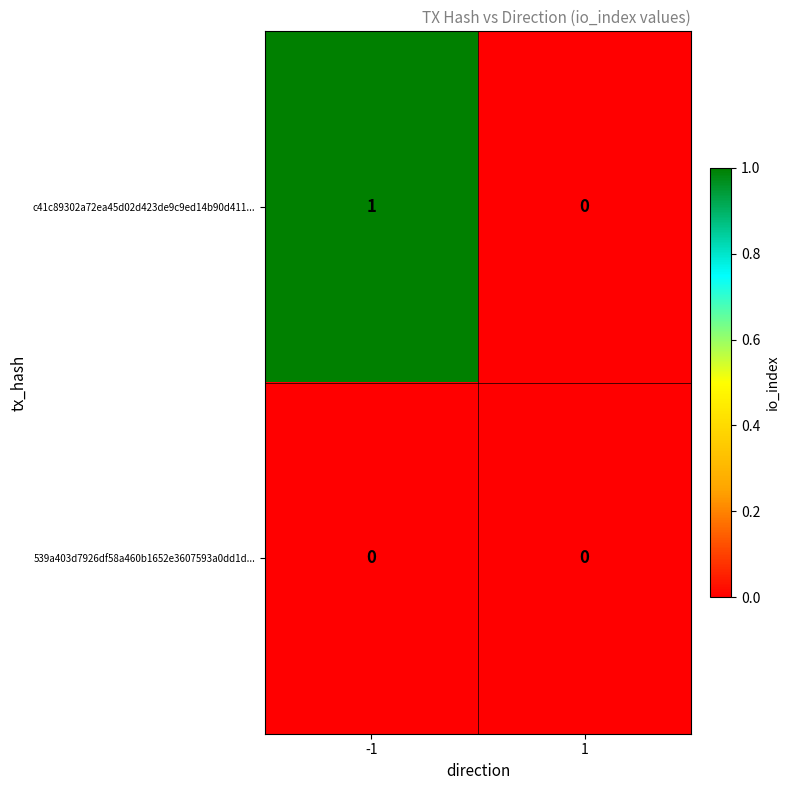

True or false: c41c89302a72ea45d02d423de9c9ed14b90d411... has a value of 1 at -1.

True